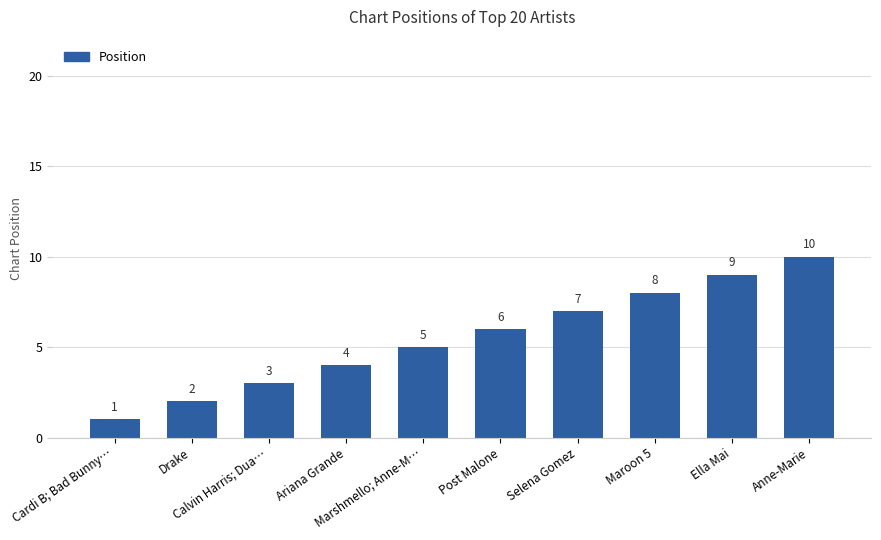

How many values are between 3 and 8?

6